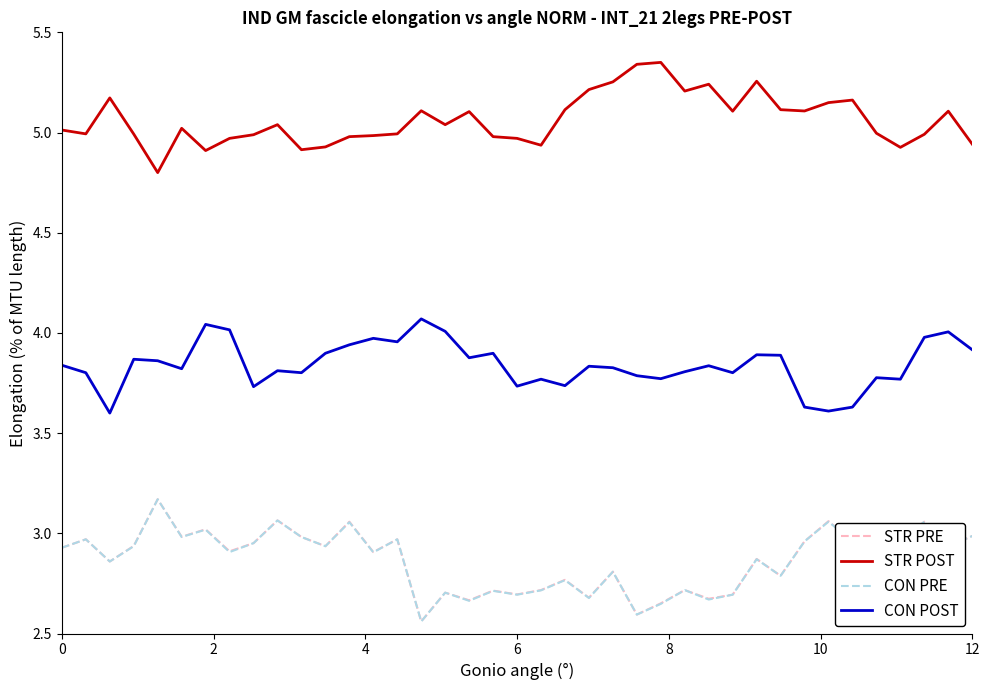

What is the maximum value for CON POST?

4.1